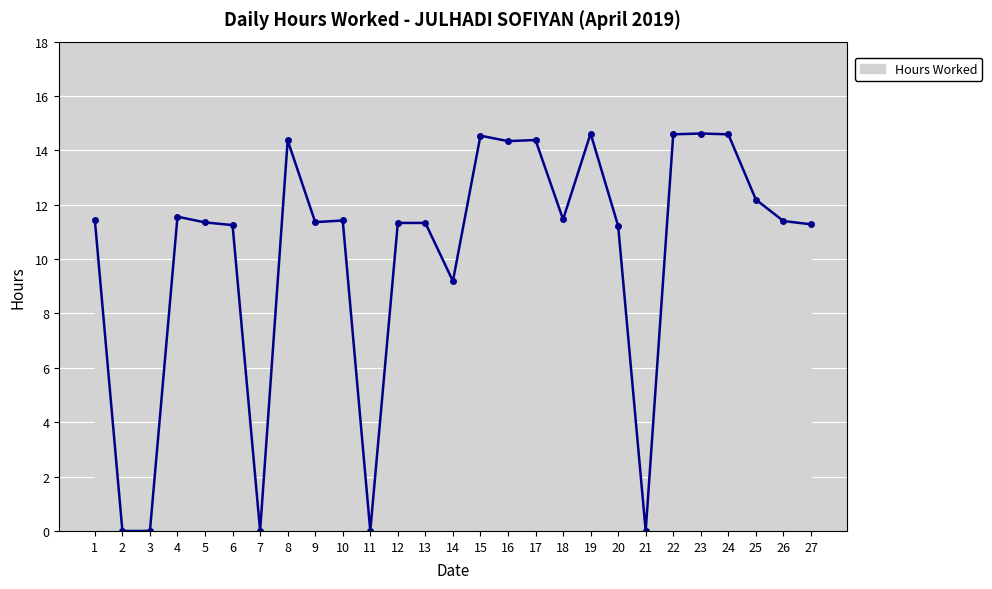

What is the value of the 17th point from the left?

14.4